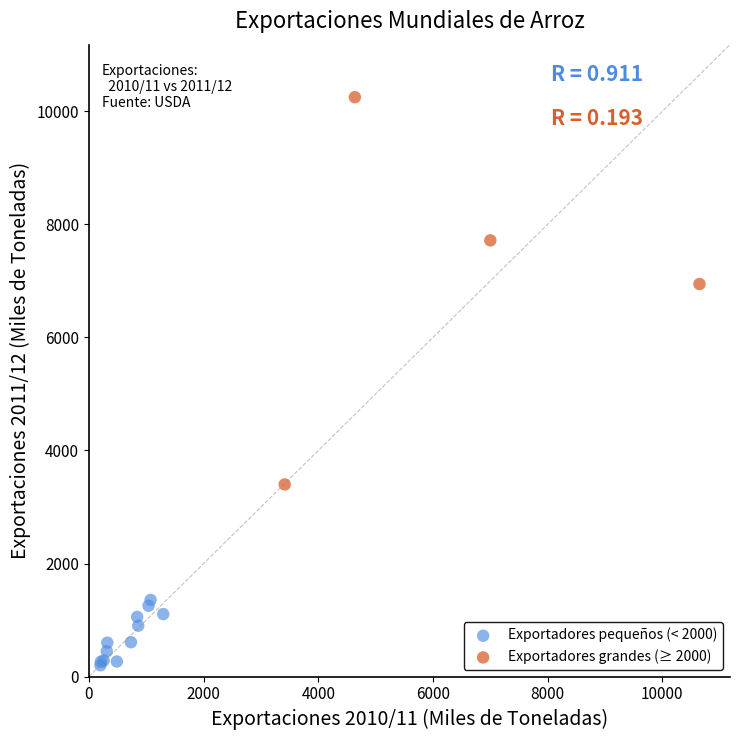

Which series reaches the minimum Y coordinate?

Exportadores pequeños (< 2000)